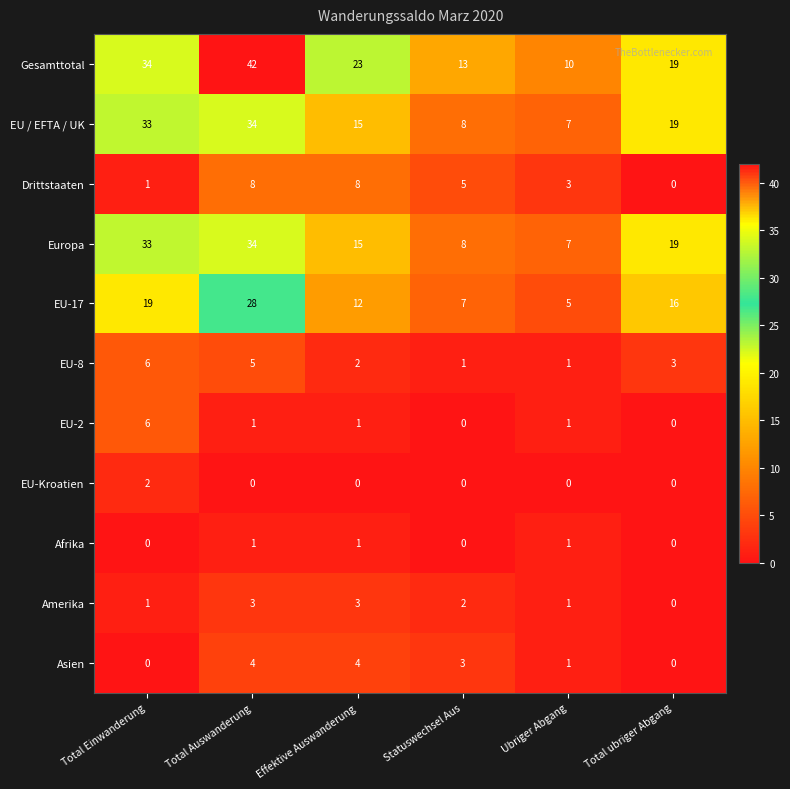

Count the number of categories in the chart.

6